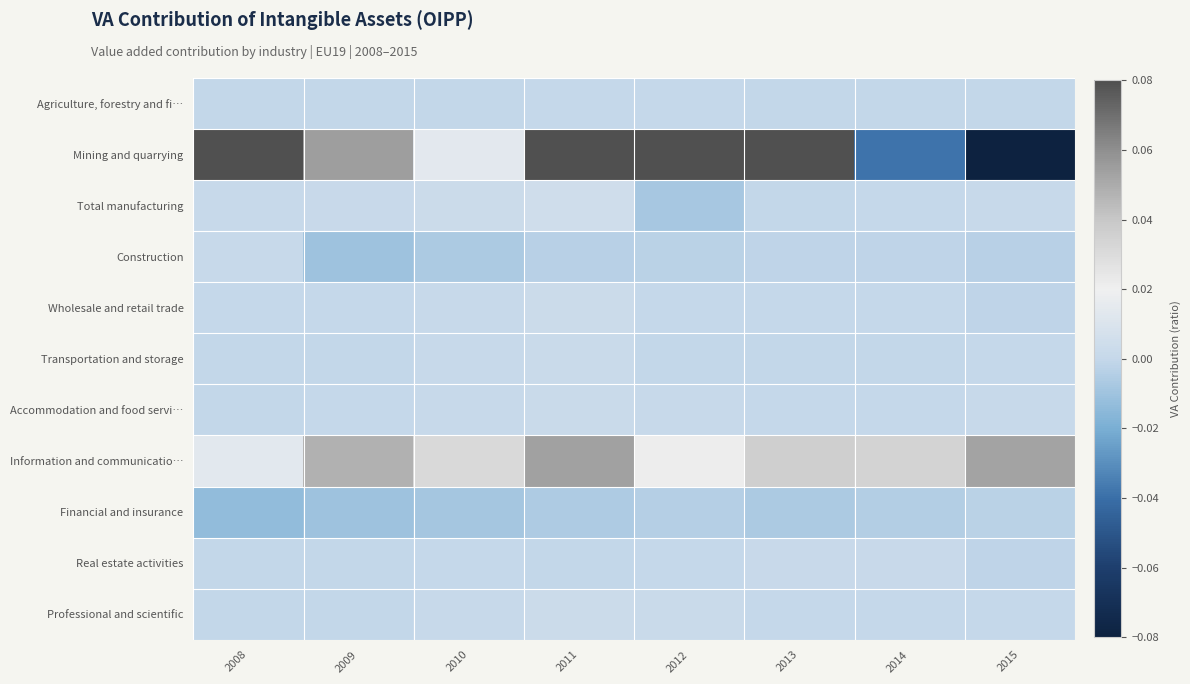

At which category does the chart reach its peak across all series?

2011